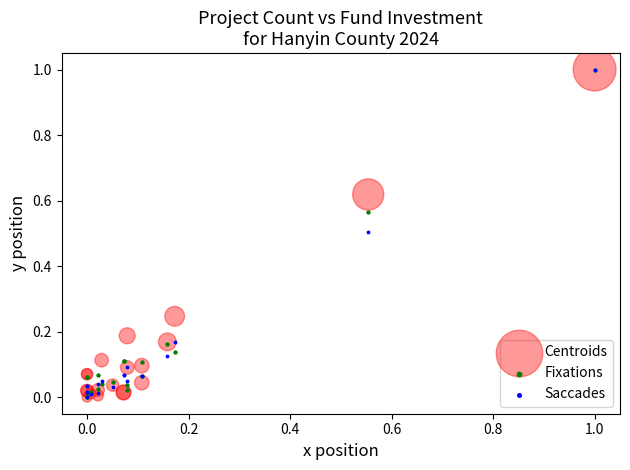

What are all the series names shown in the legend?

Centroids, Fixations, Saccades